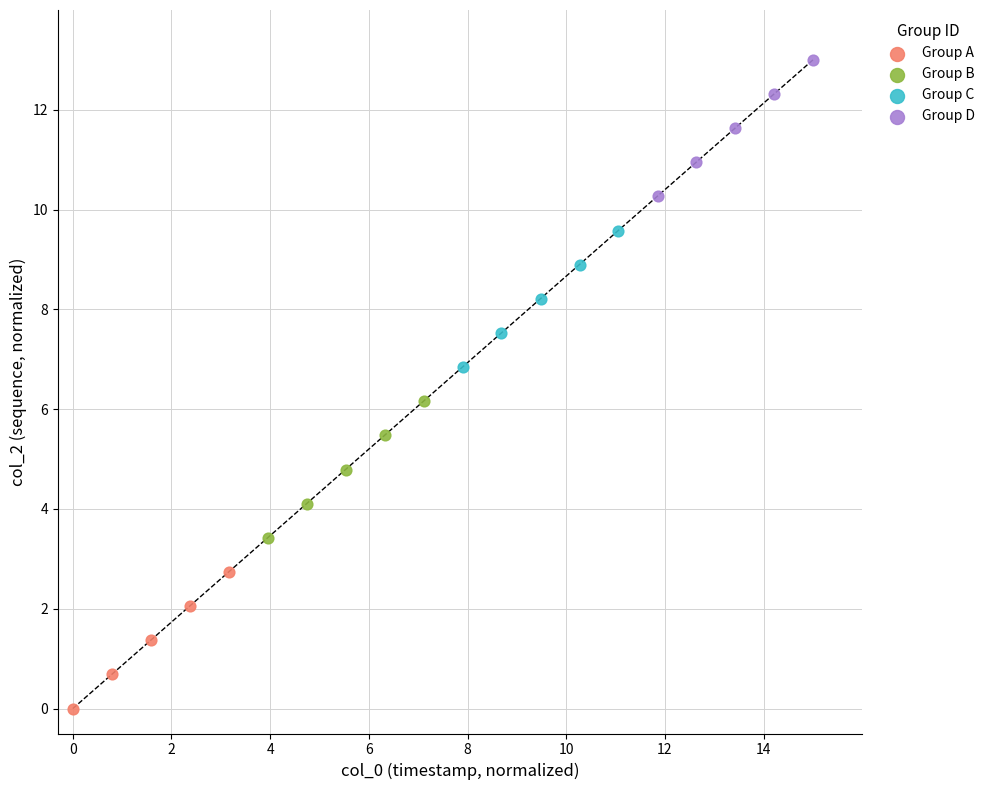

Which series contains the highest Y value?

Group D